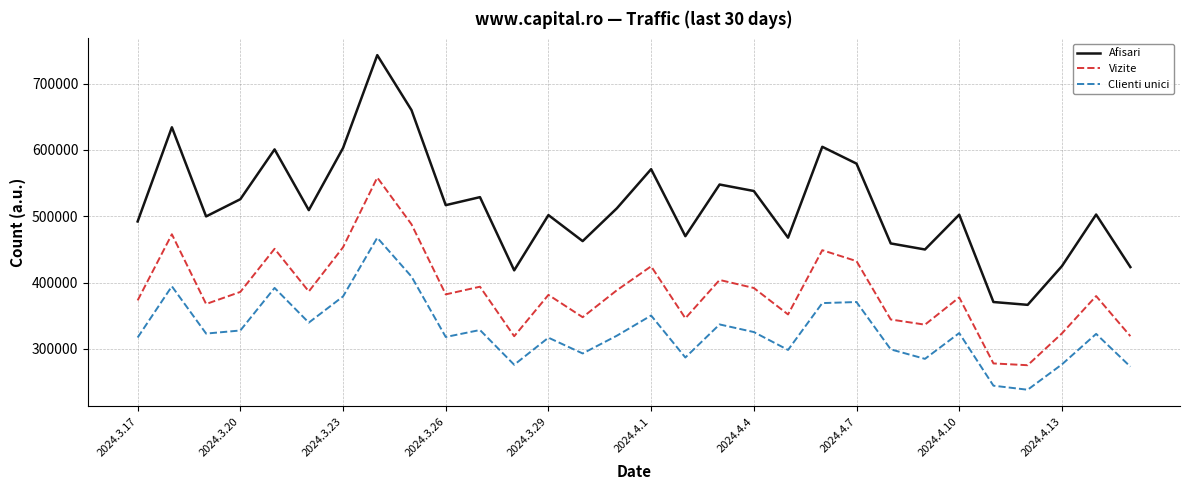

What is the lowest value of the Vizite series?

275424